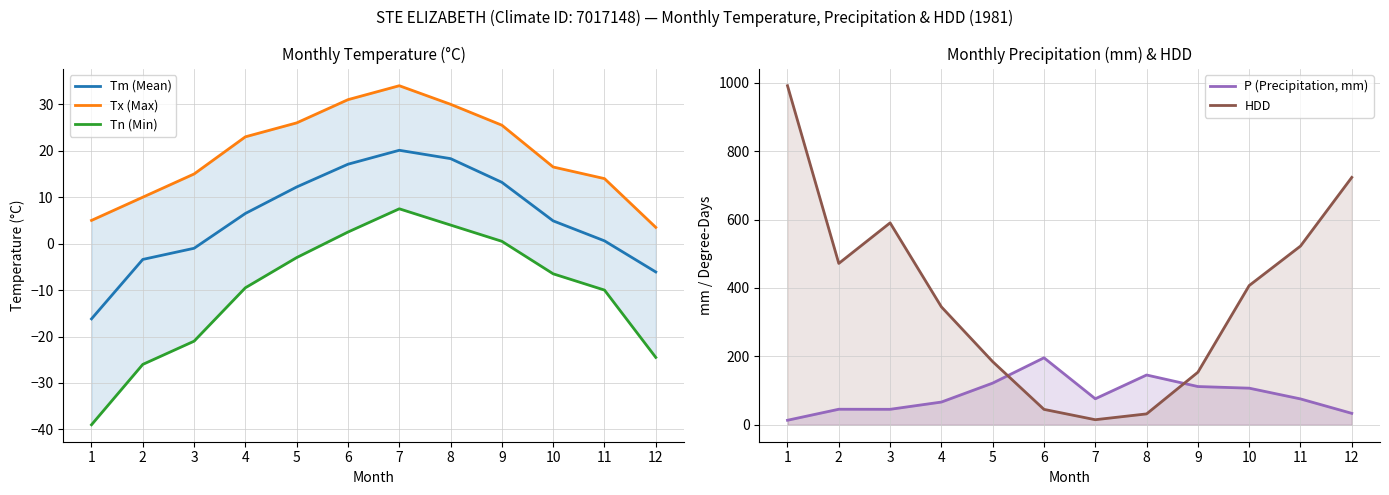

What is the smallest value displayed?

-39.0